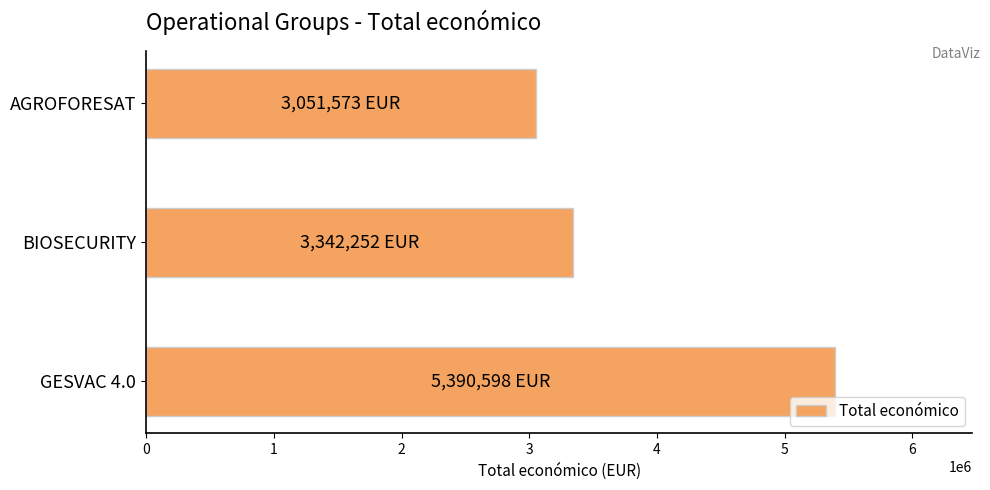

What is the difference between the values at GESVAC 4.0 and BIOSECURITY?

2048346